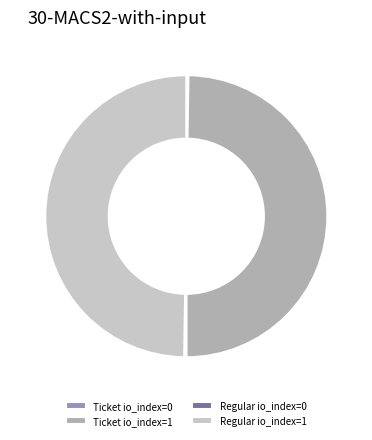

The Regular io_index=1 slice represents 50% of the pie. True or false?

True